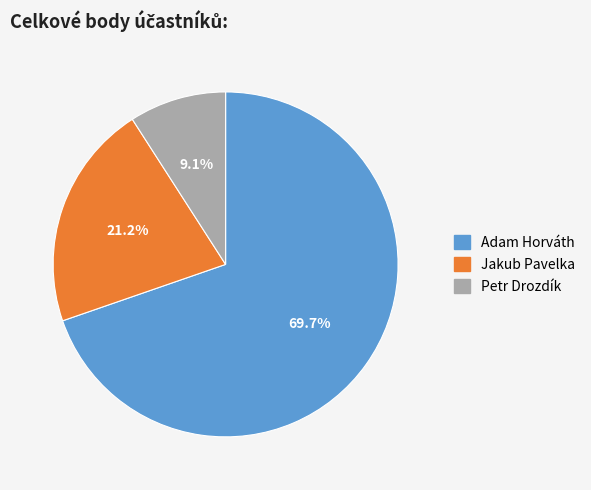

Count the number of slices in the pie.

3